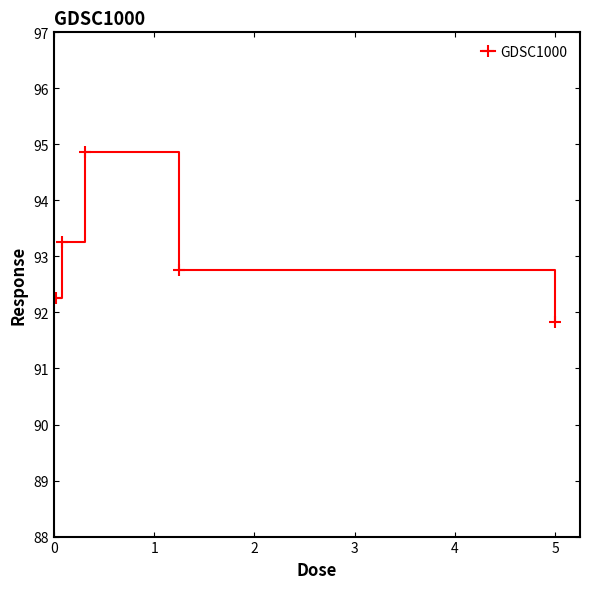

What is the average value?

93.0